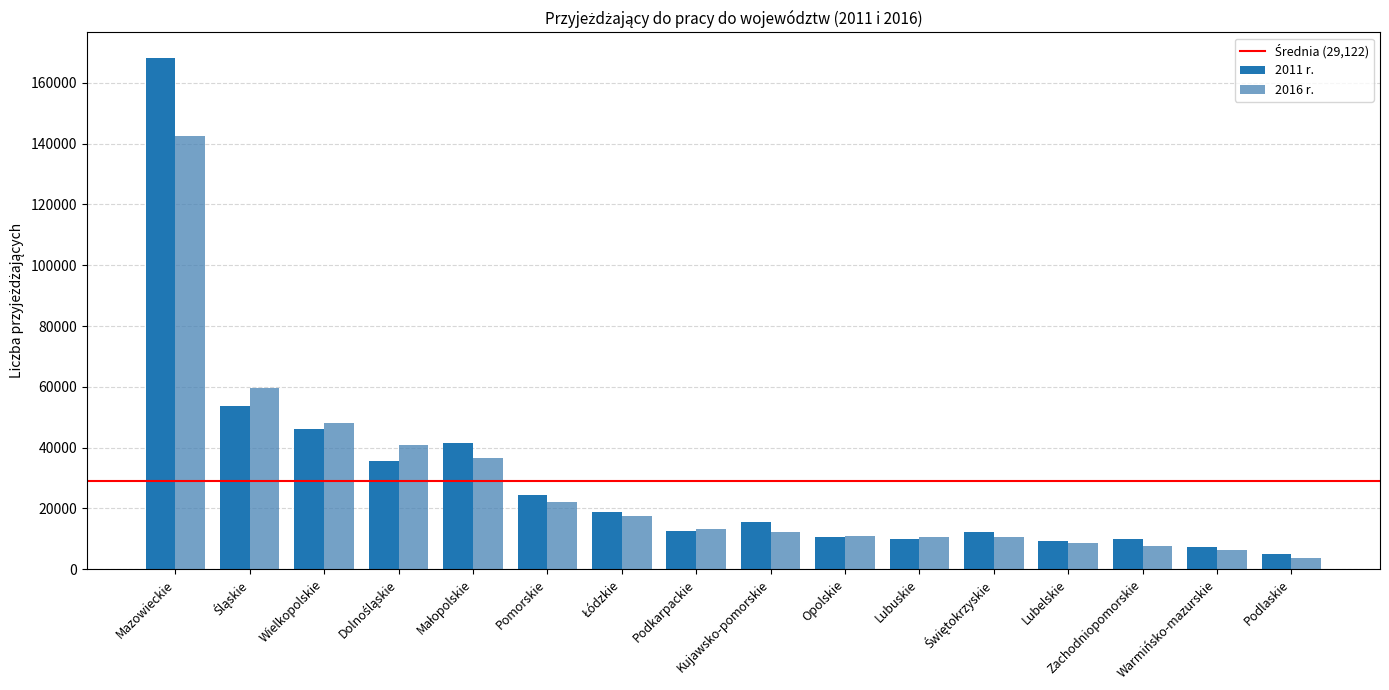

Which series has the largest range (max minus min)?

2011 r.